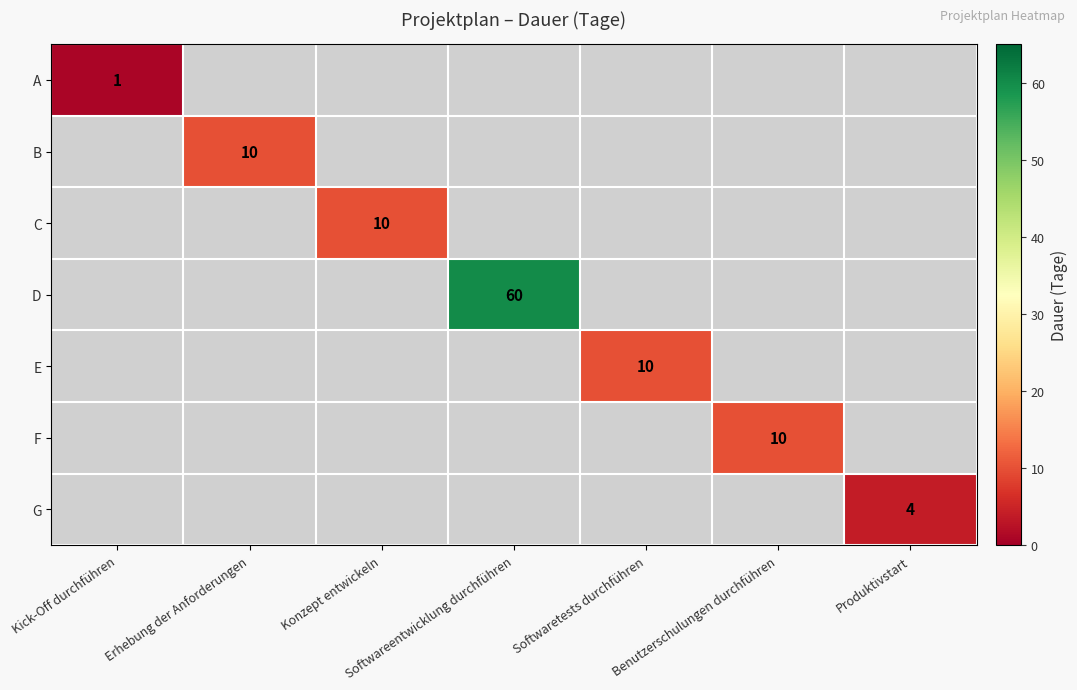

True or false: A has a value of 0 at Kick-Off durchführen.

False